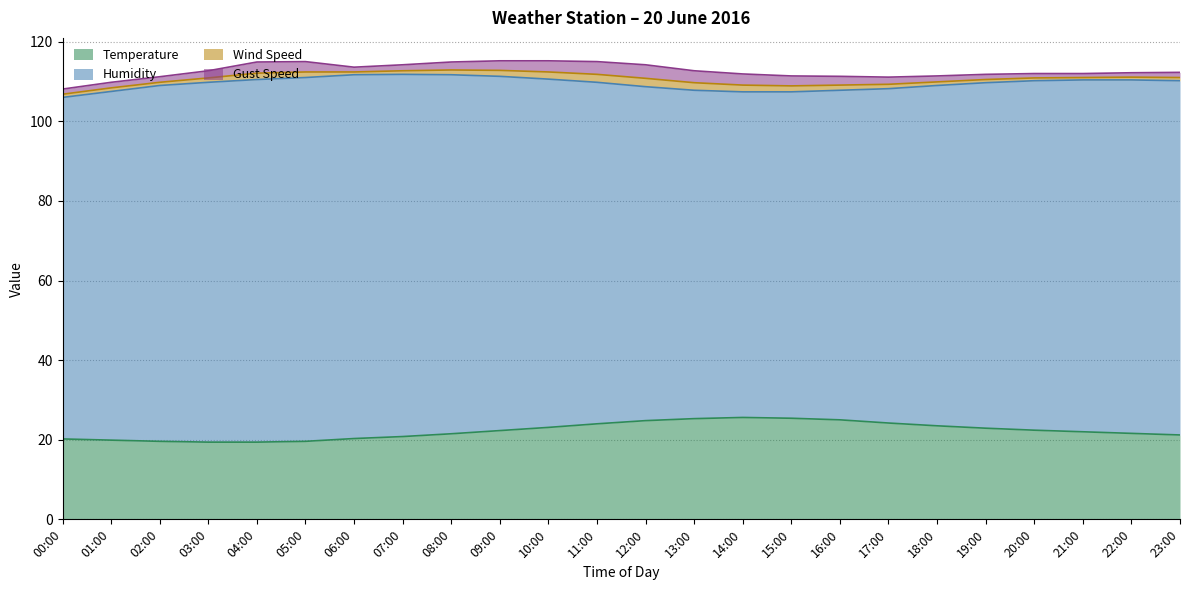

True or false: Humidity and Wind Speed cross at least once.

False